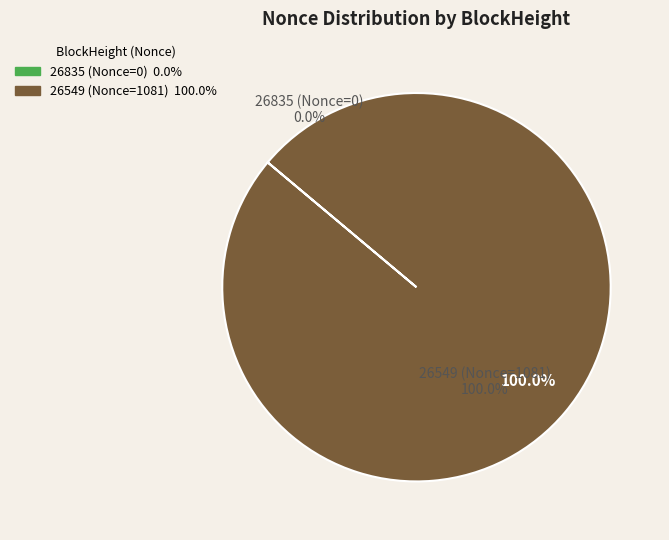

Which category has the biggest portion of the pie?

BlockHeight_26549